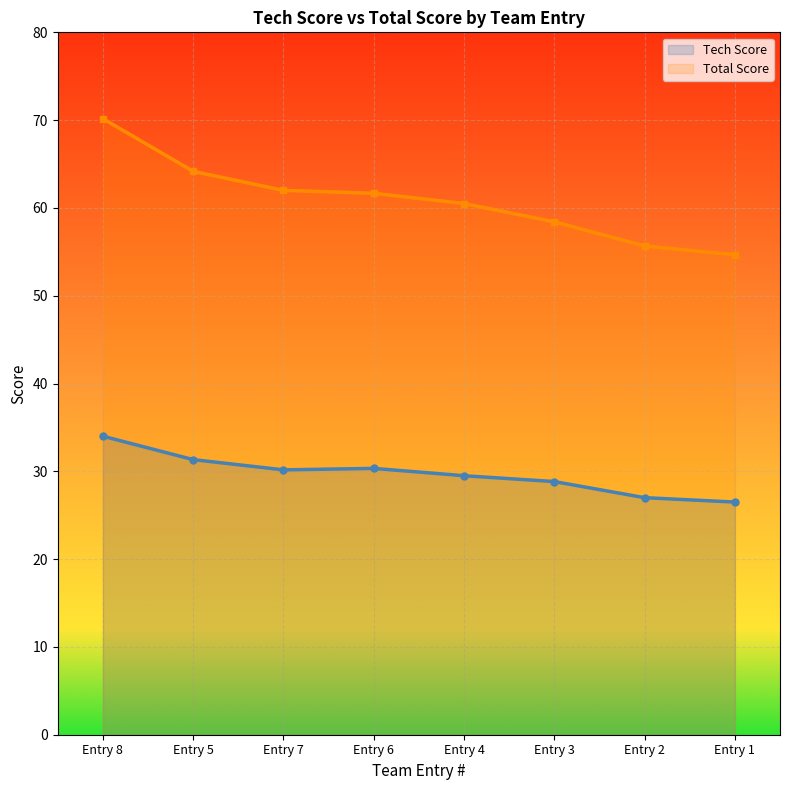

Where is the first local minimum for Tech Score?

Entry 7